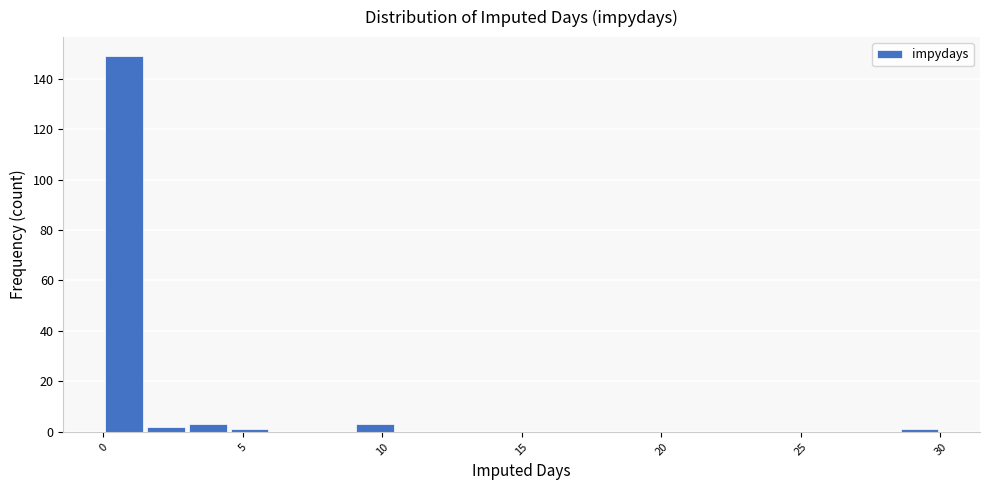

Read against the x-axis, roughly where is the centre of the tallest bar?

1.0